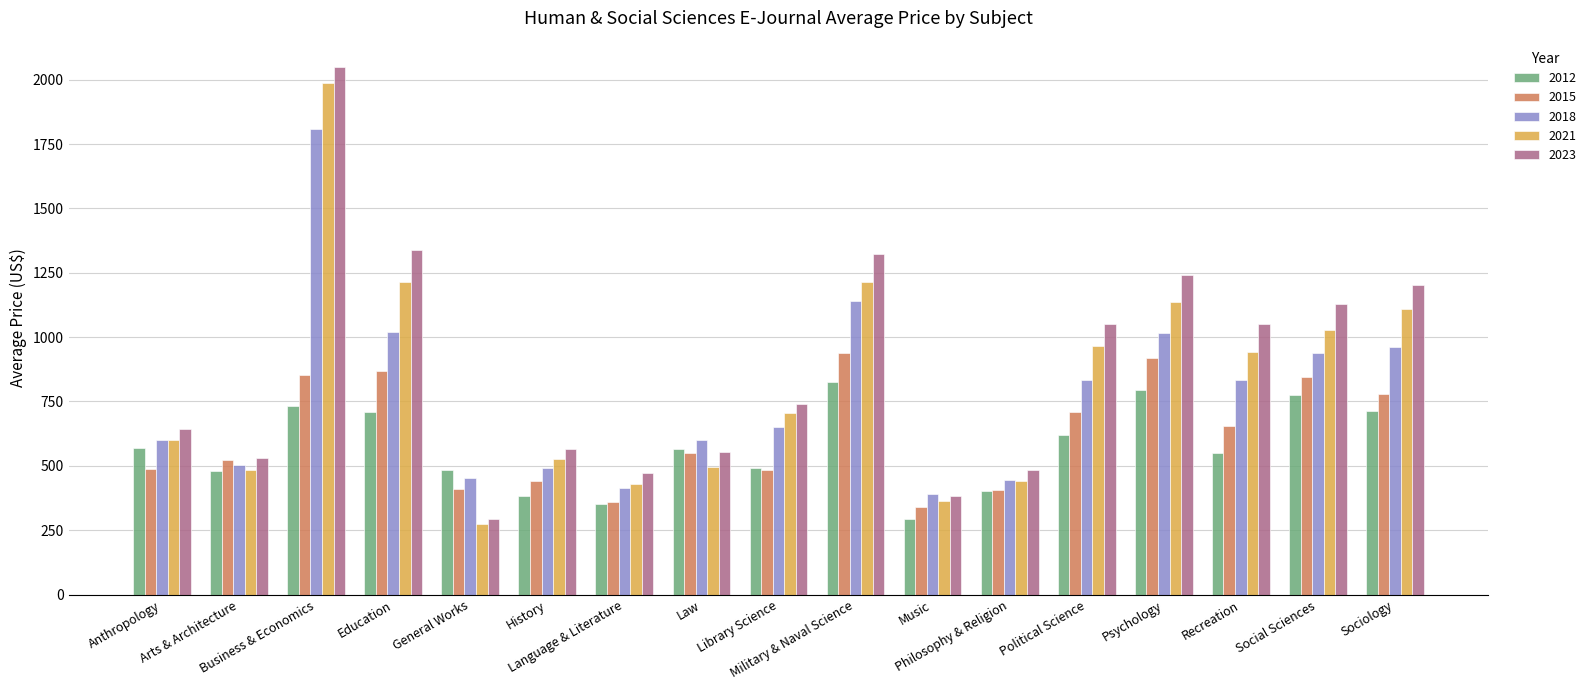

True or false: 2018 has a value of 453 at General Works.

True